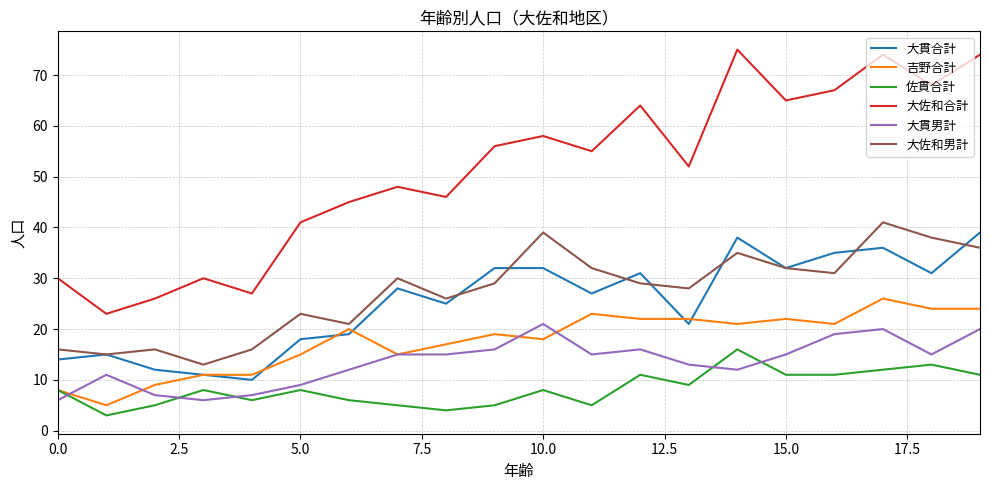

What is the sum of all 大貫合計 values?

506